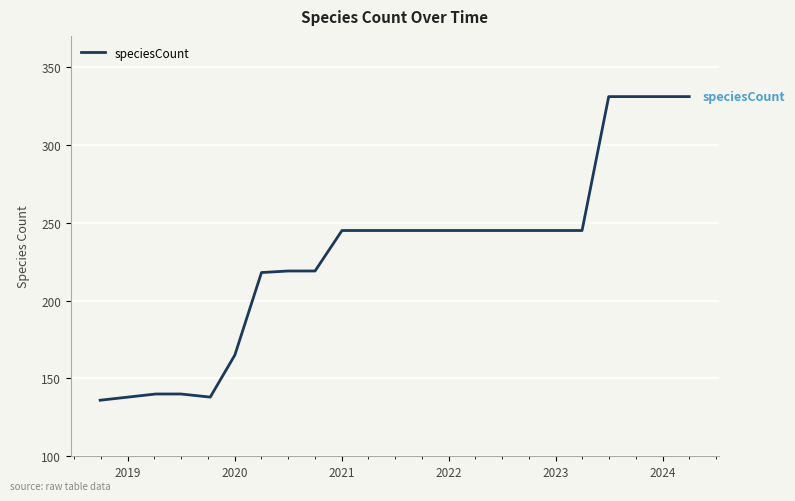

Does the chart display data point markers on the line(s)?

No